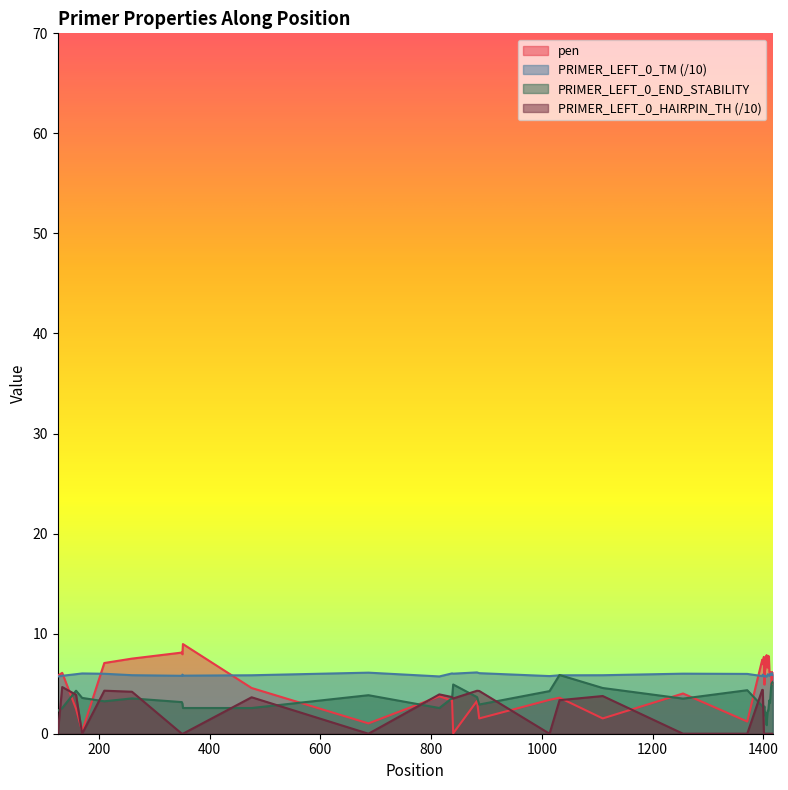

Which series has the largest total across all categories?

PRIMER_LEFT_0_TM